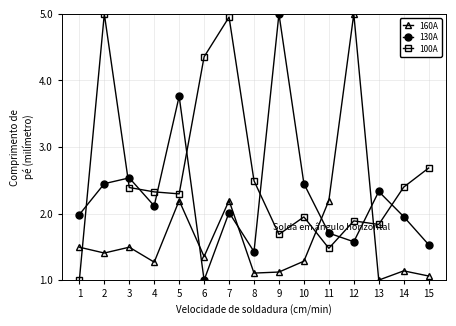

What is the spread (max minus min) of values at 13?

1.3